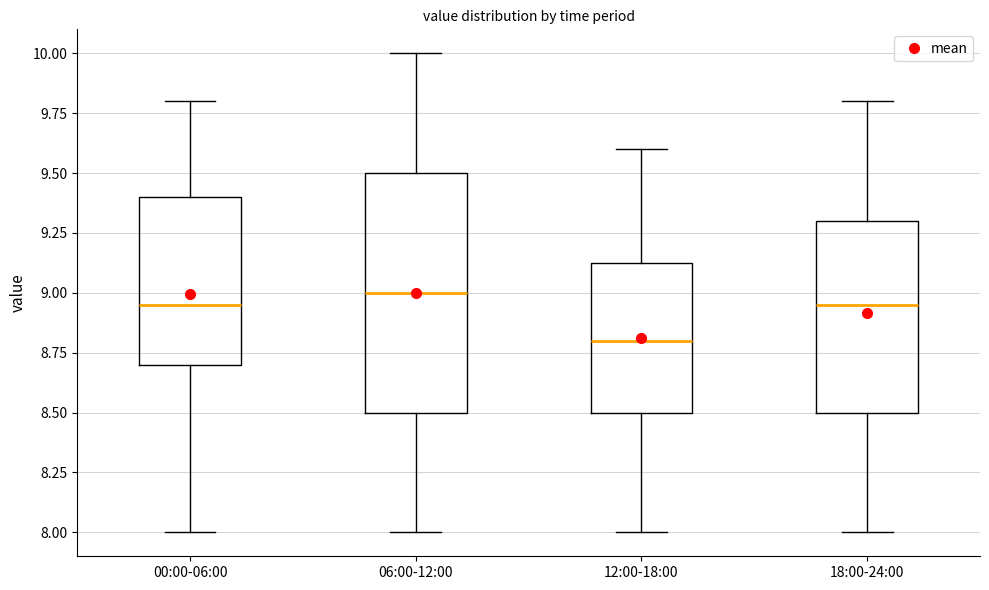

Comparing the boxes themselves (not the whiskers), which one is the tallest?

06:00-12:00